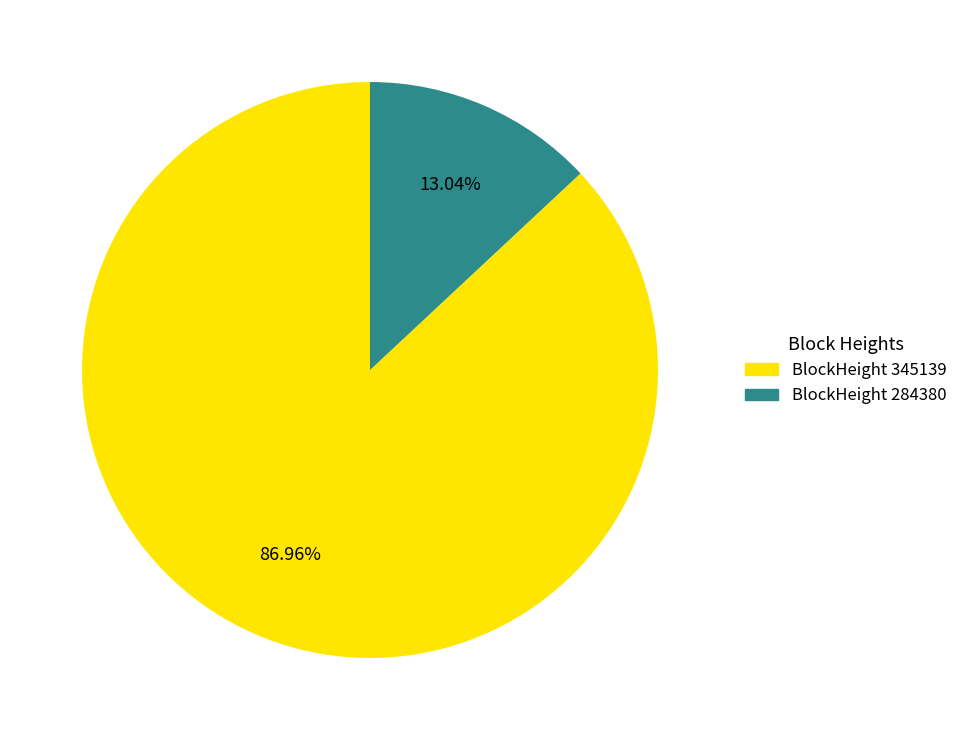

Is there a majority slice in this chart?

Yes